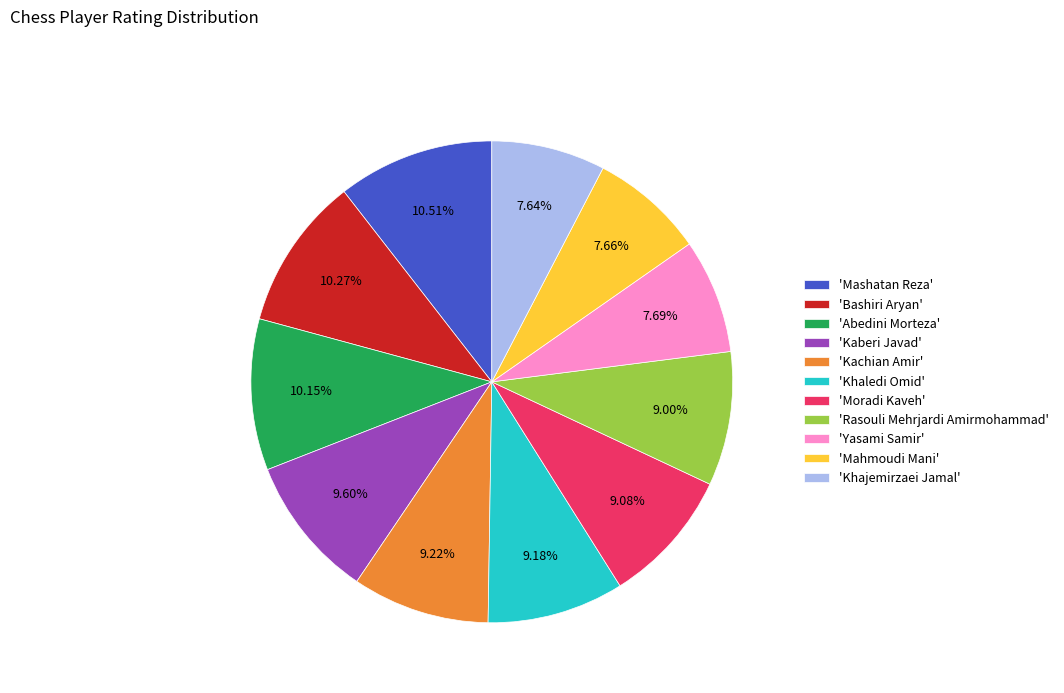

Is there a majority slice in this chart?

No